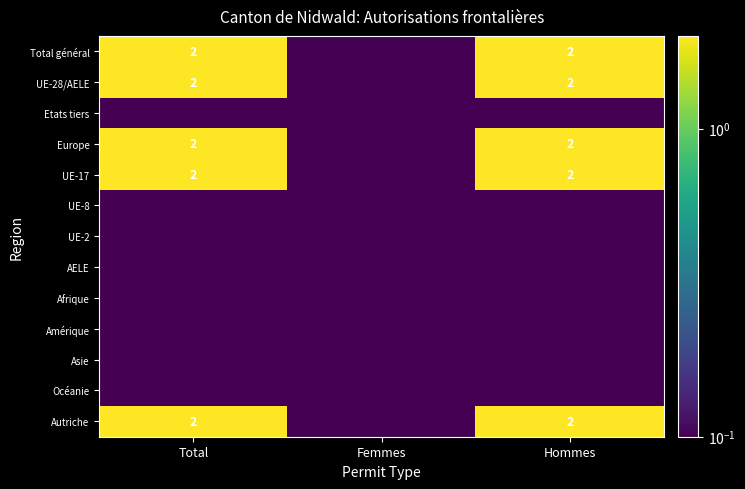

The value of UE-28/AELE at Hommes is 2.0. True or false?

True